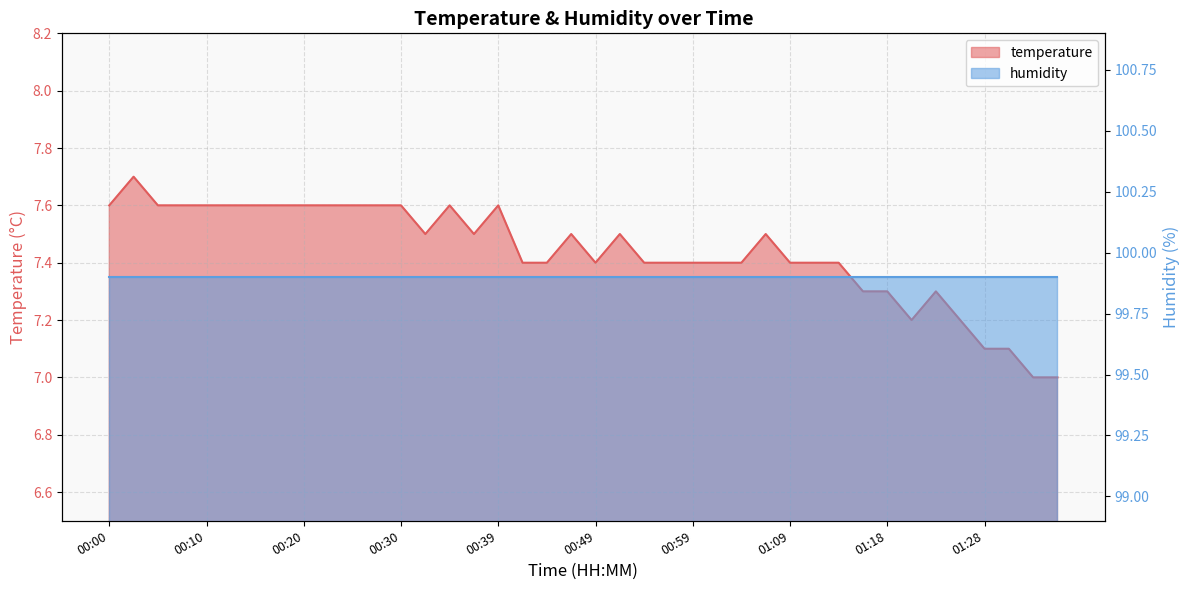

Reading left to right, what are all the values shown in this chart?

00:00=7.6	00:03=7.7	00:05=7.6	00:08=7.6	00:10=7.6	00:13=7.6	00:15=7.6	00:17=7.6	00:20=7.6	00:22=7.6	00:25=7.6	00:27=7.6	00:30=7.6	00:32=7.5	00:34=7.6	00:37=7.5	00:39=7.6	00:42=7.4	00:44=7.4	00:47=7.5	00:49=7.4	00:52=7.5	00:54=7.4	00:57=7.4	00:59=7.4	01:01=7.4	01:04=7.4	01:06=7.5	01:09=7.4	01:11=7.4	01:14=7.4	01:16=7.3	01:18=7.3	01:21=7.2	01:23=7.3	01:26=7.2	01:28=7.1	01:31=7.1	01:33=7.0	01:36=7.0